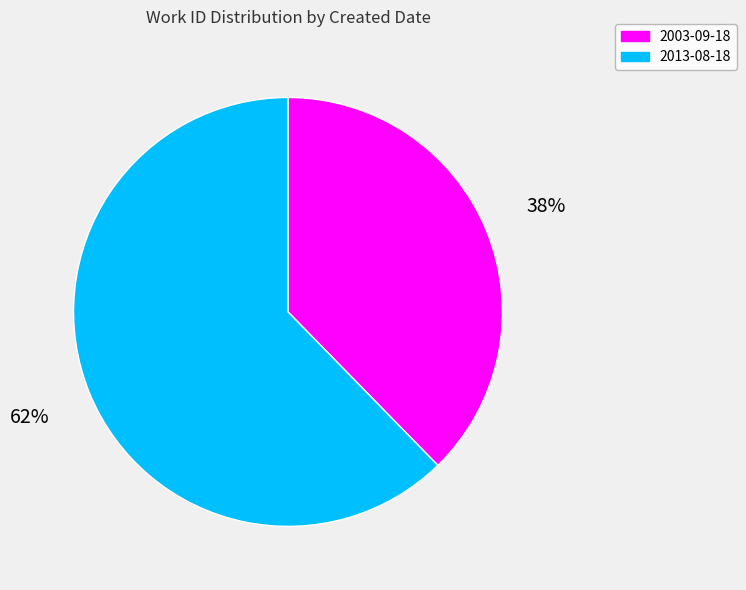

Is there a majority slice in this chart?

Yes